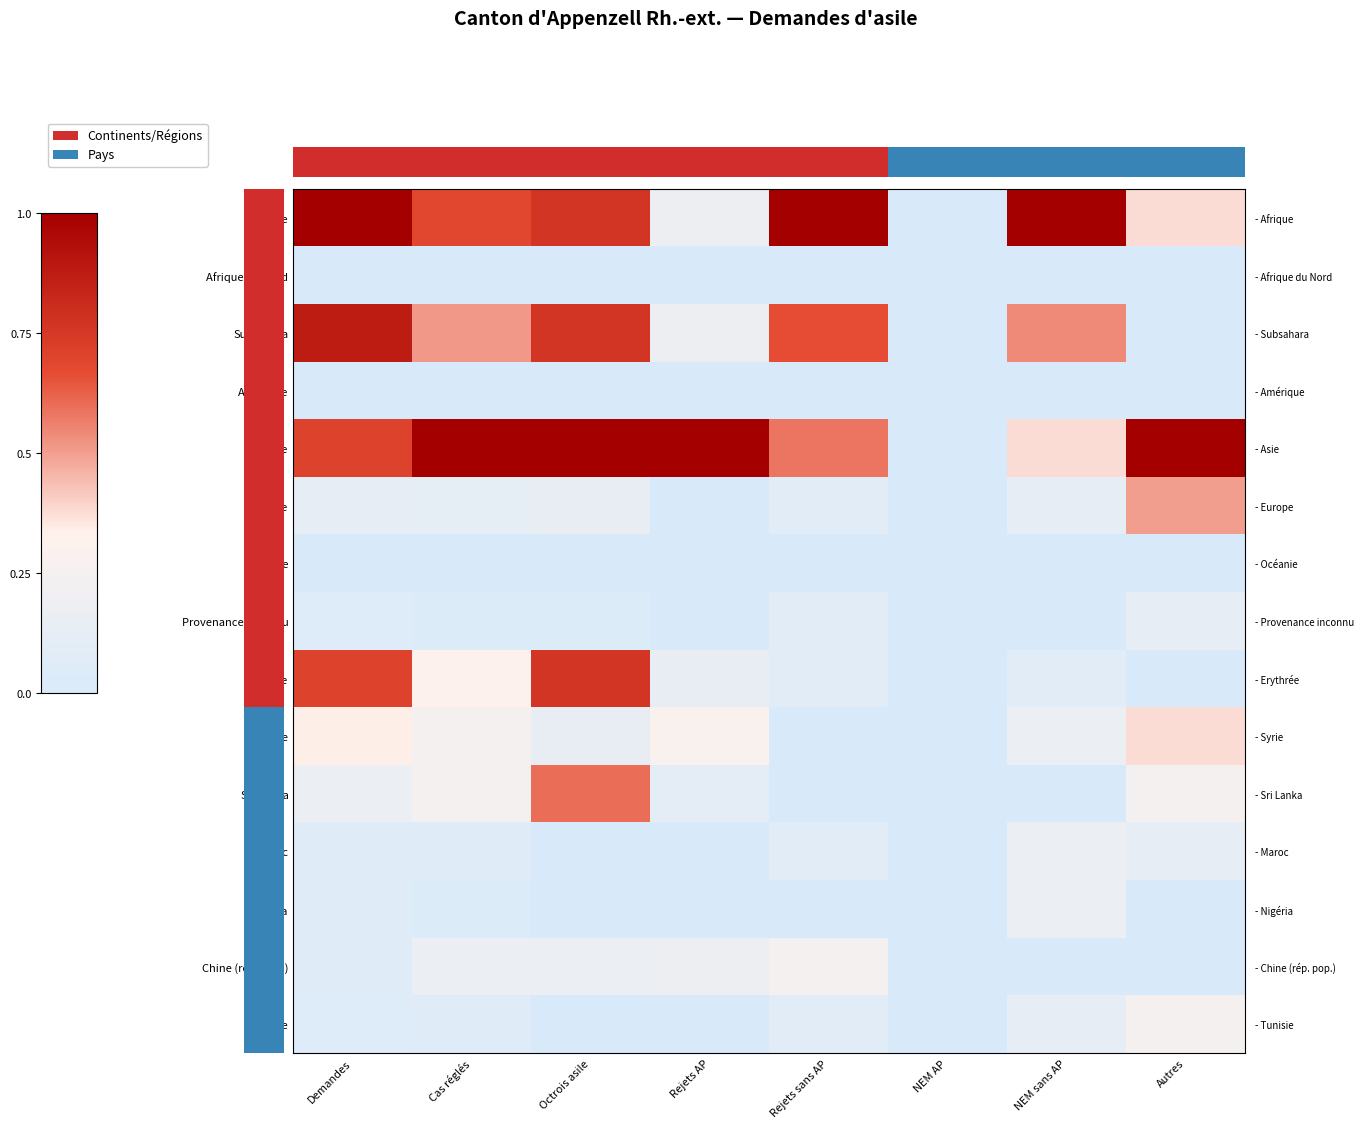

Is the value of Chine (rép. pop.) at Cas réglés greater than the value of Amérique at Octrois asile?

Yes